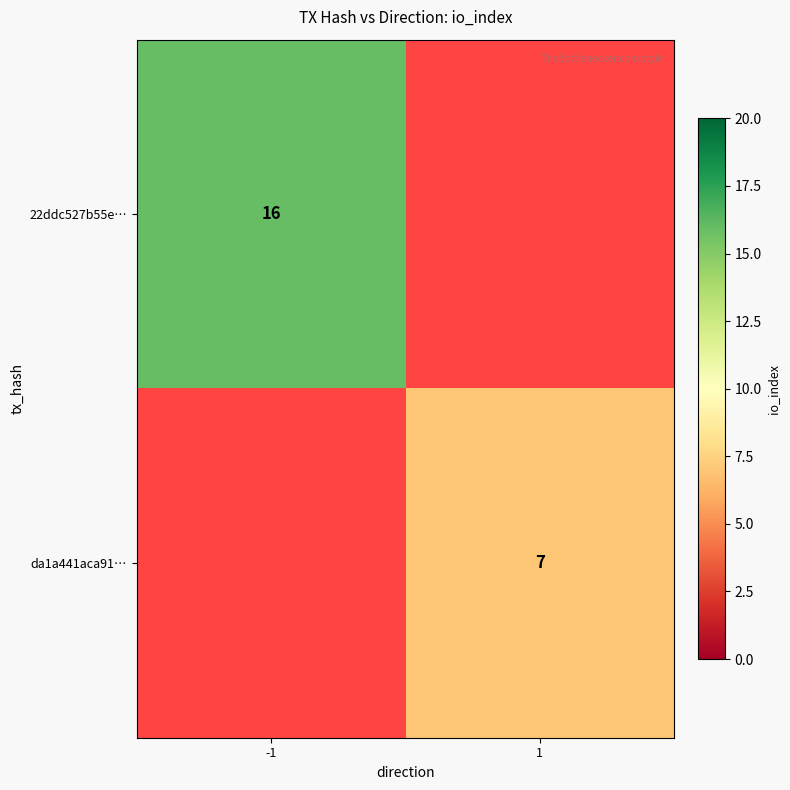

Which has a higher value, 1 or -1?

-1